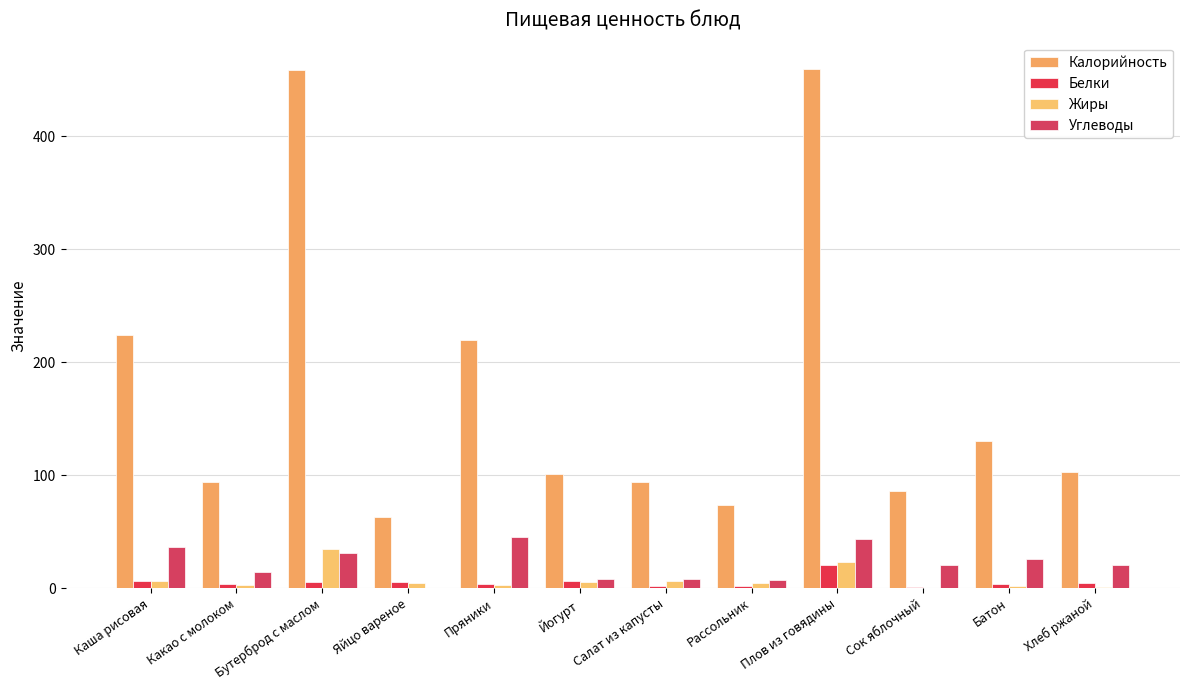

How many groups of bars are there?

12